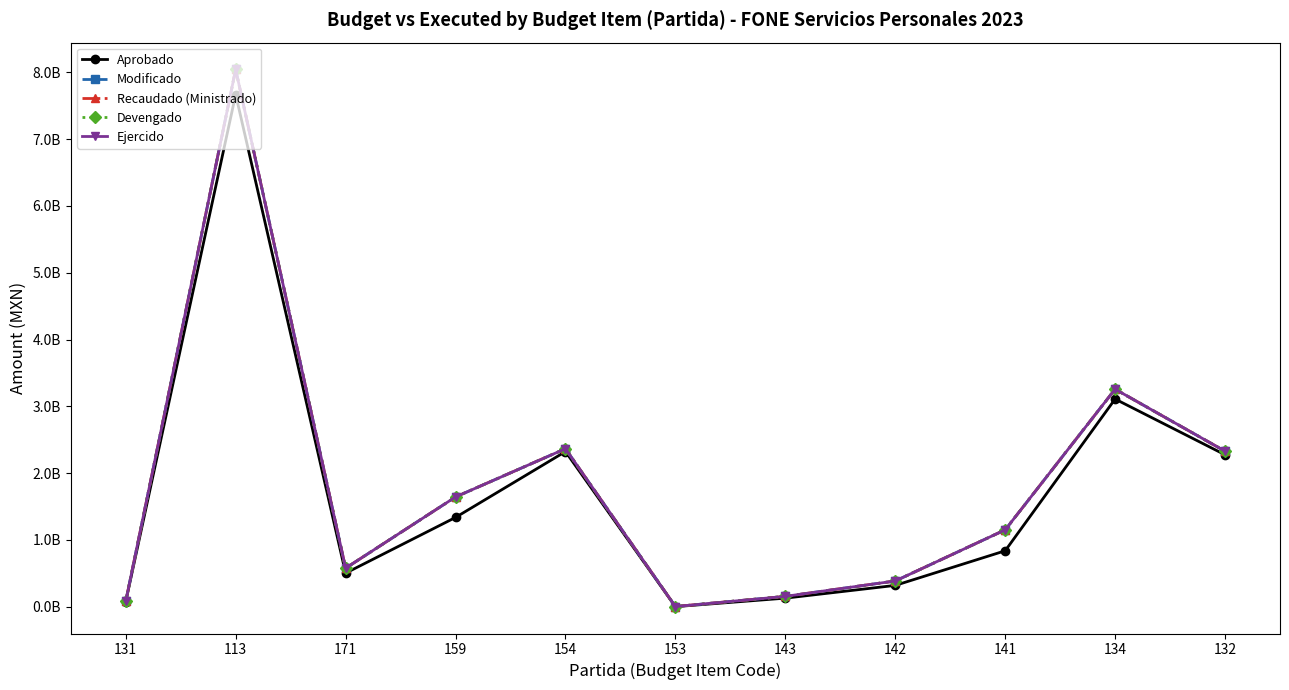

What is the total value across all series at 171?

2803903199.8